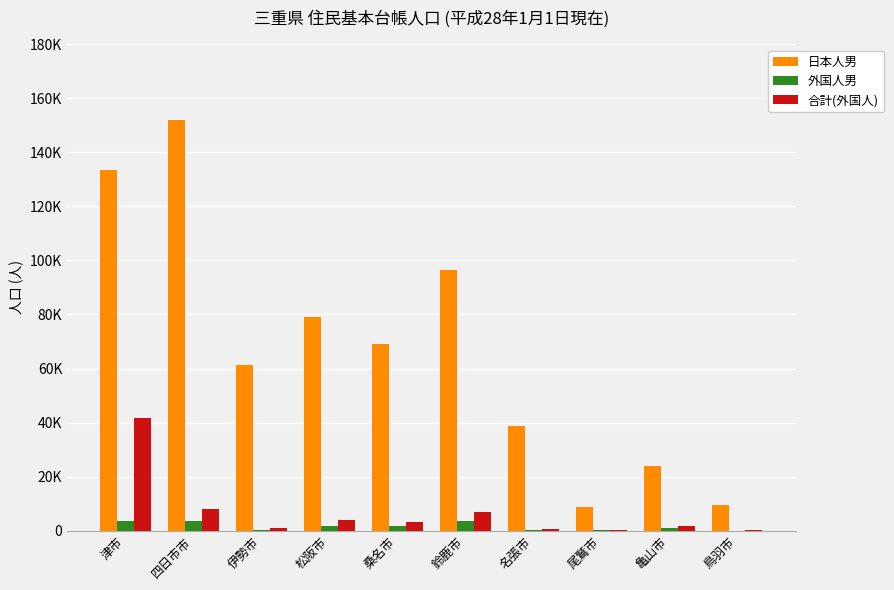

Are the bars grouped side by side (vs. stacked)?

Yes